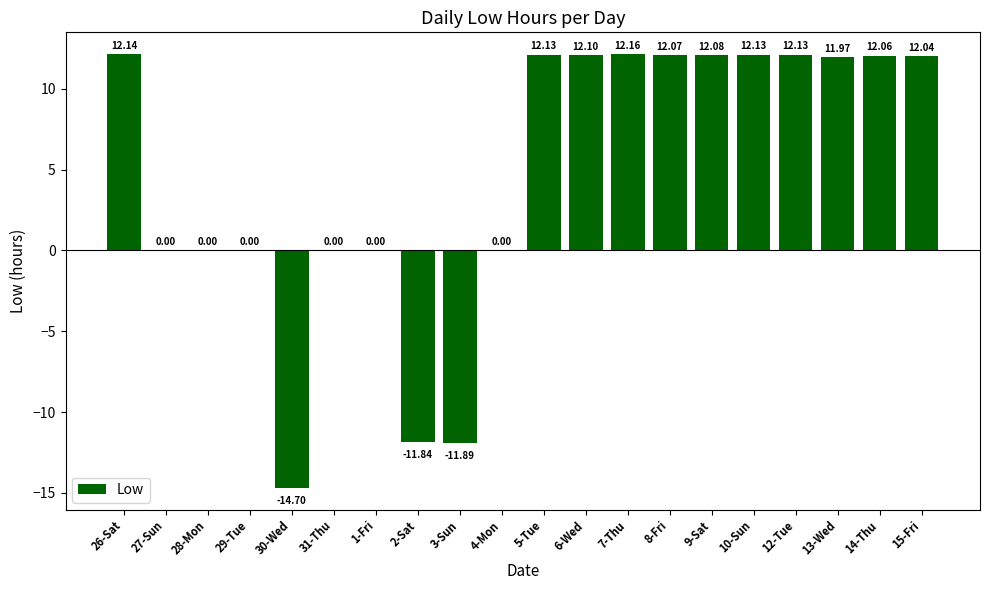

What is the sum of all values?

94.6